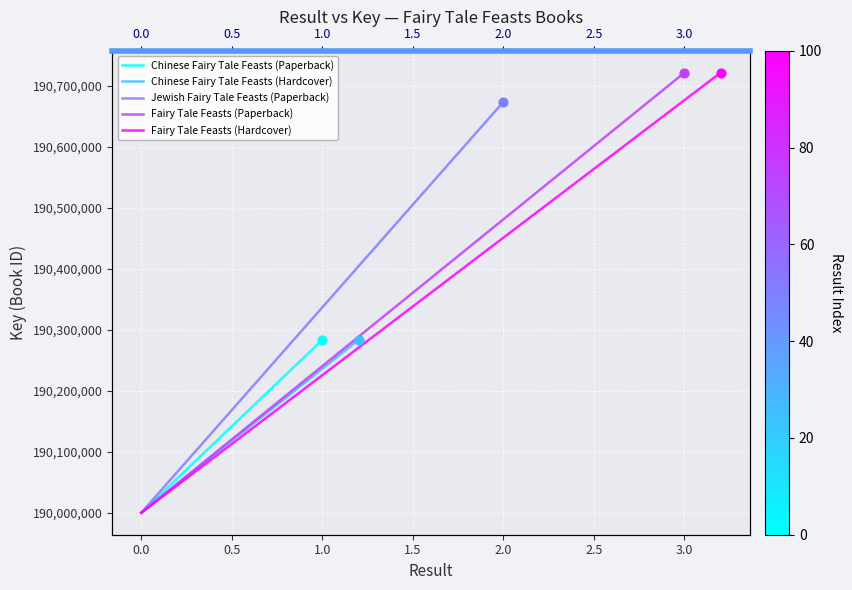

Which series contains the highest Y value?

Fairy Tale Feasts (Paperback)